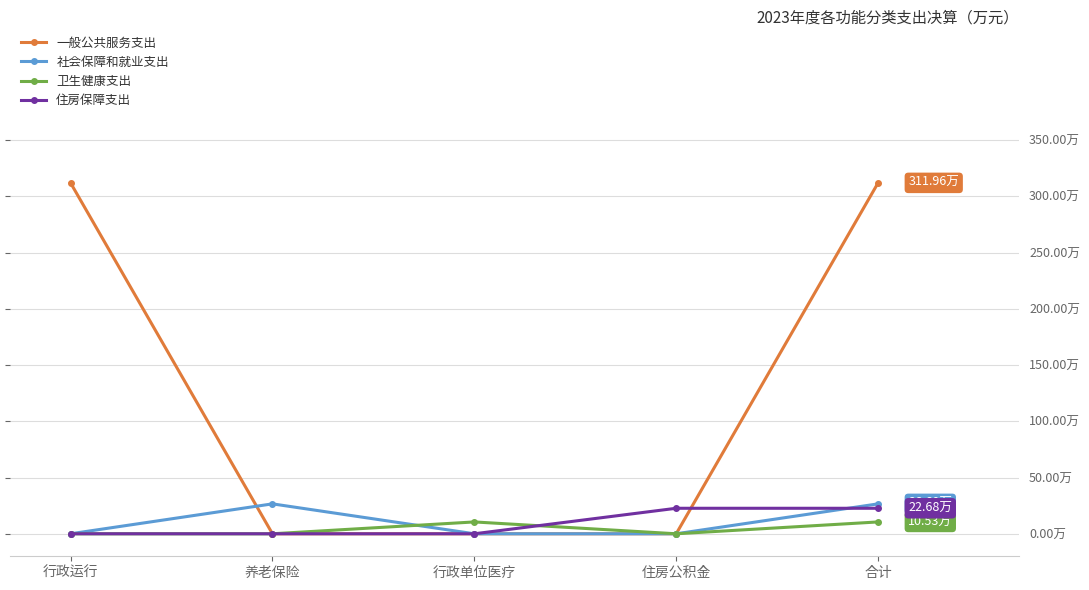

What is the label of the 3rd point from the left?

行政单位医疗